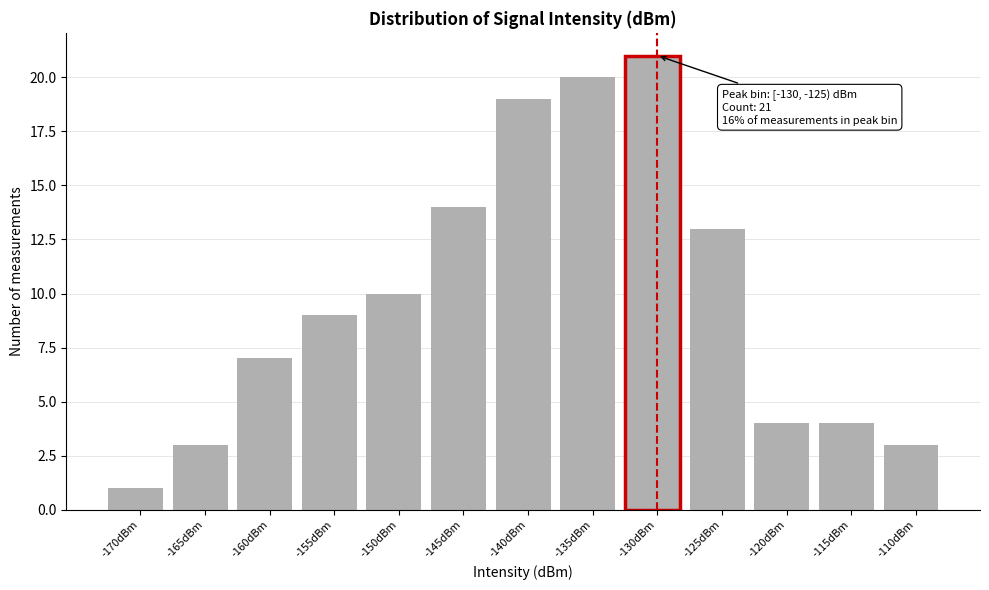

Reading left to right, what are all the values shown in this chart?

1	3	7	9	10	14	19	20	21	13	4	4	3